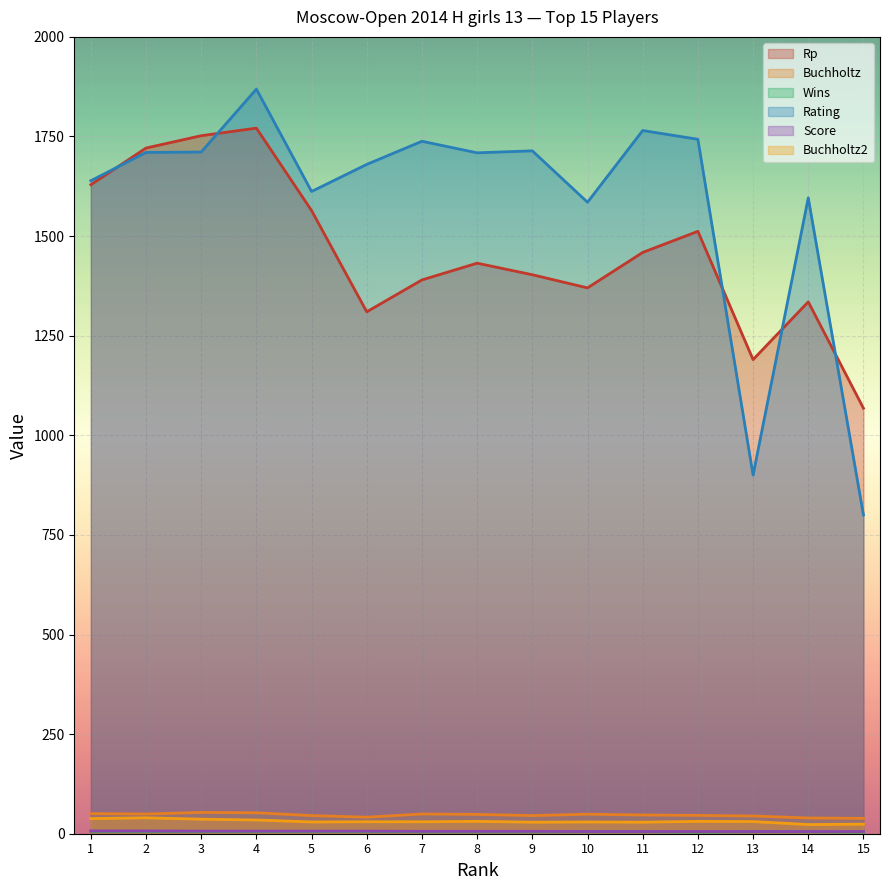

True or false: Wins and Buchholtz2 intersect in this chart.

False